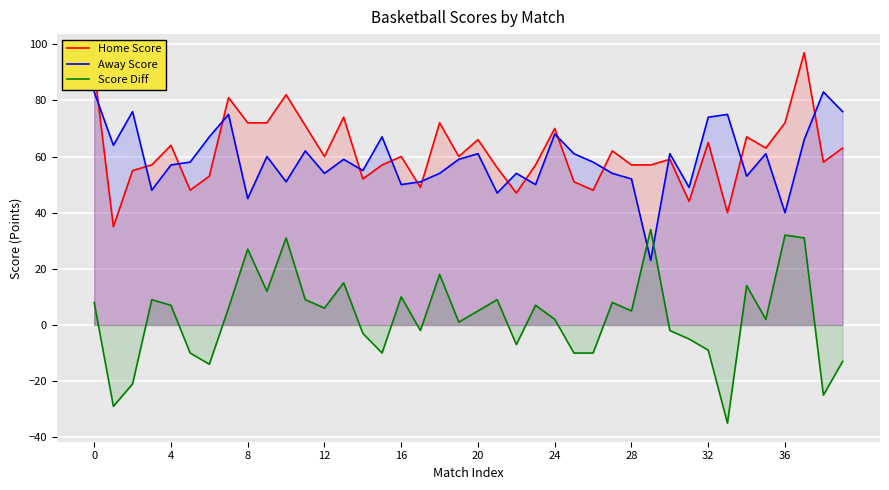

What is the minimum value for Score Diff?

-35